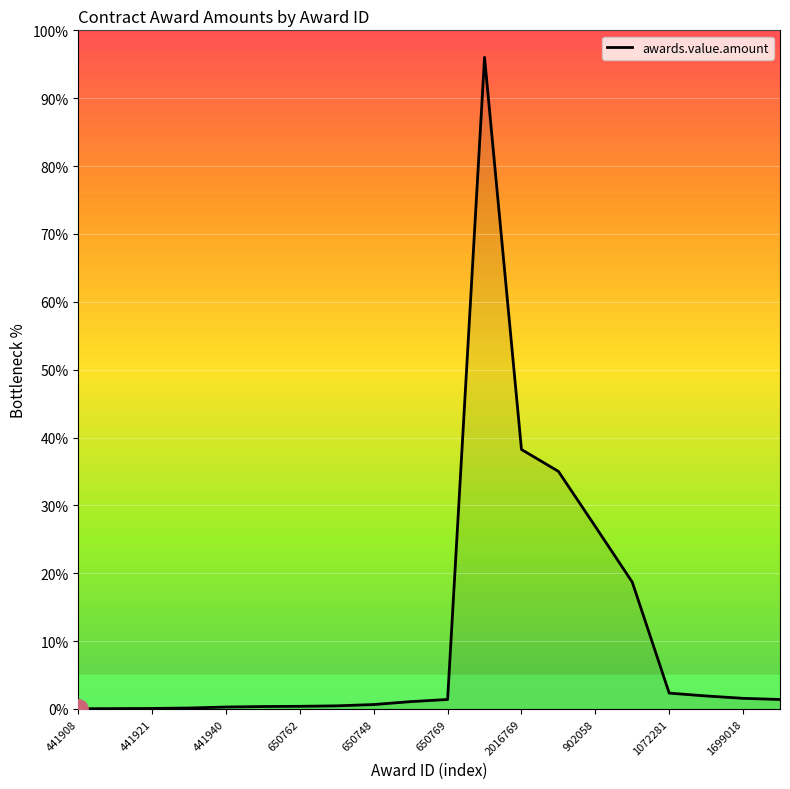

What is the difference between the maximum and minimum values?

96.0